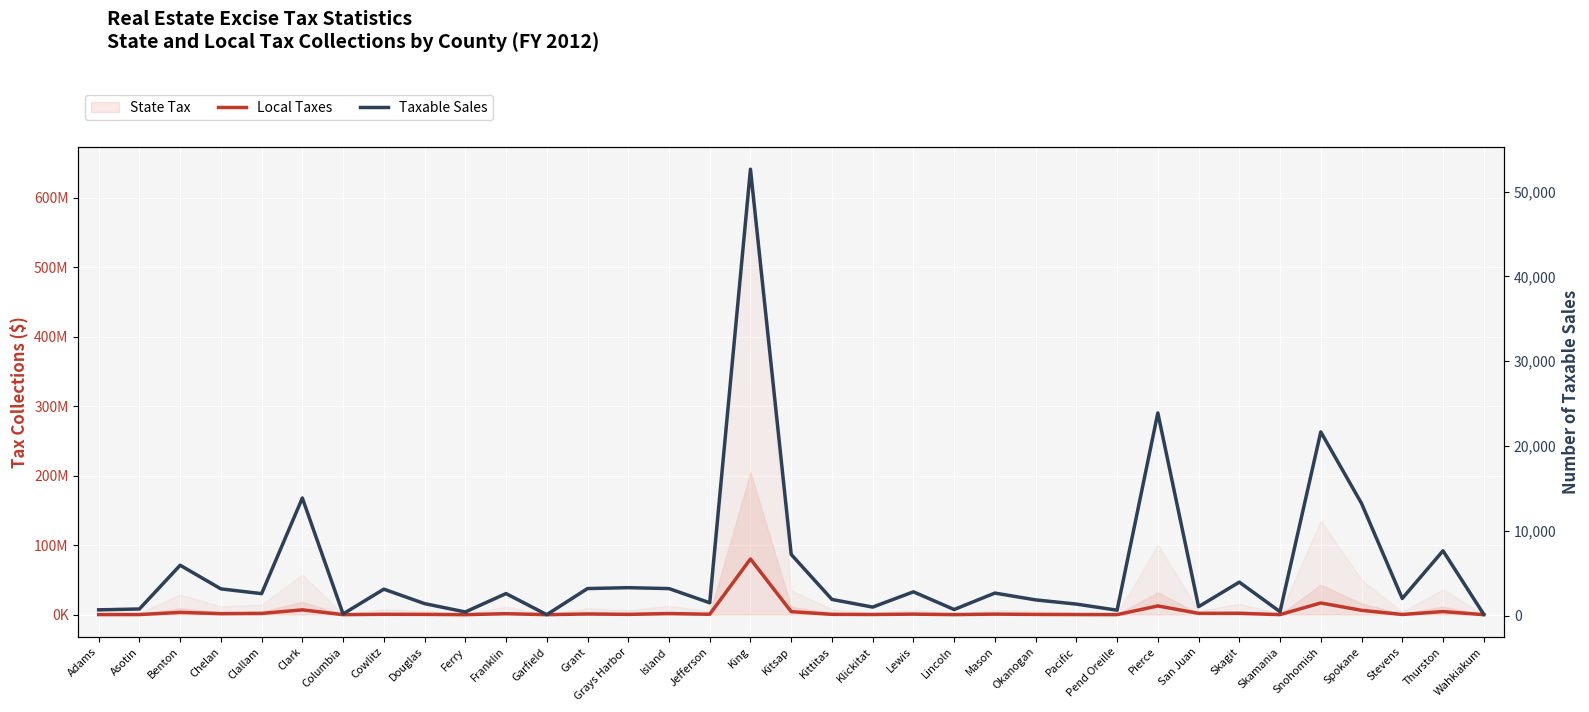

Between Kitsap and Klickitat, which is larger?

Kitsap